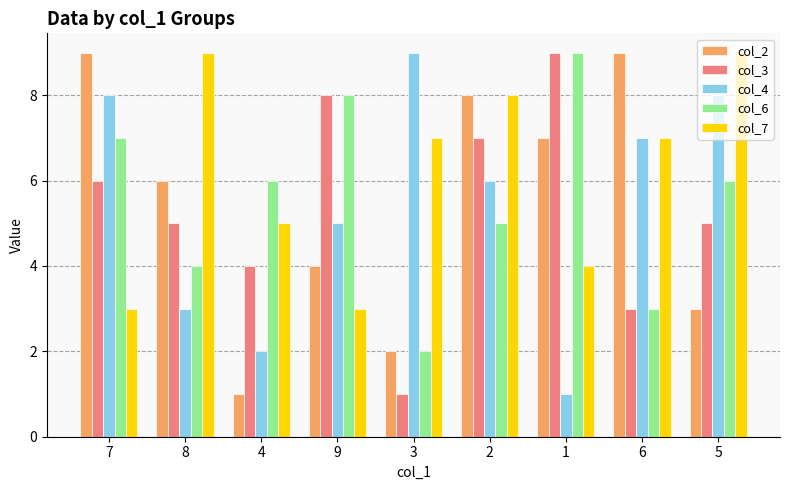

What position from the right is 4?

7